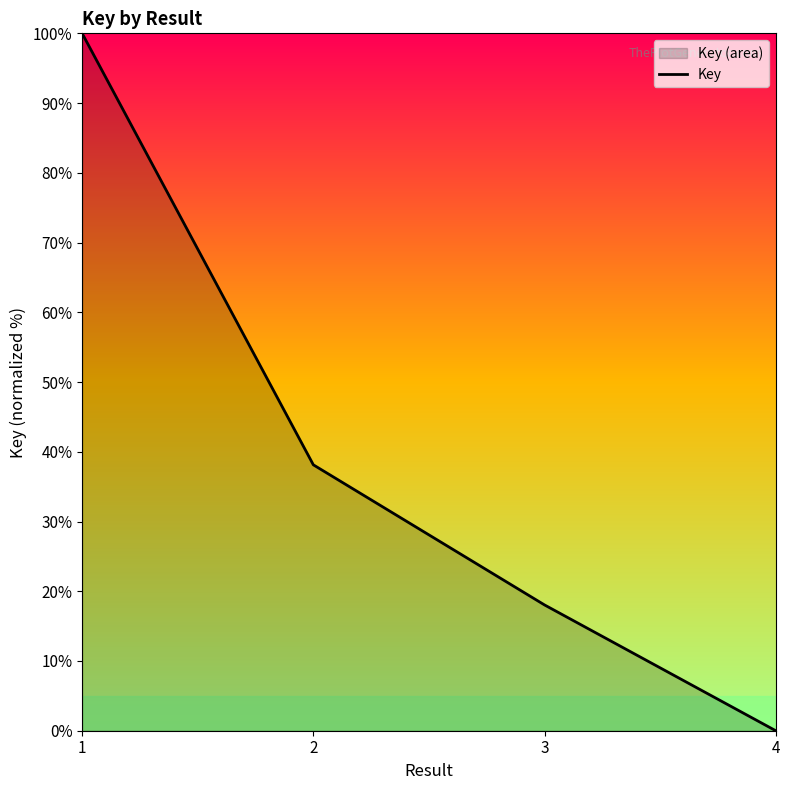

What is the sum of the values at 2 and 4?

38.1